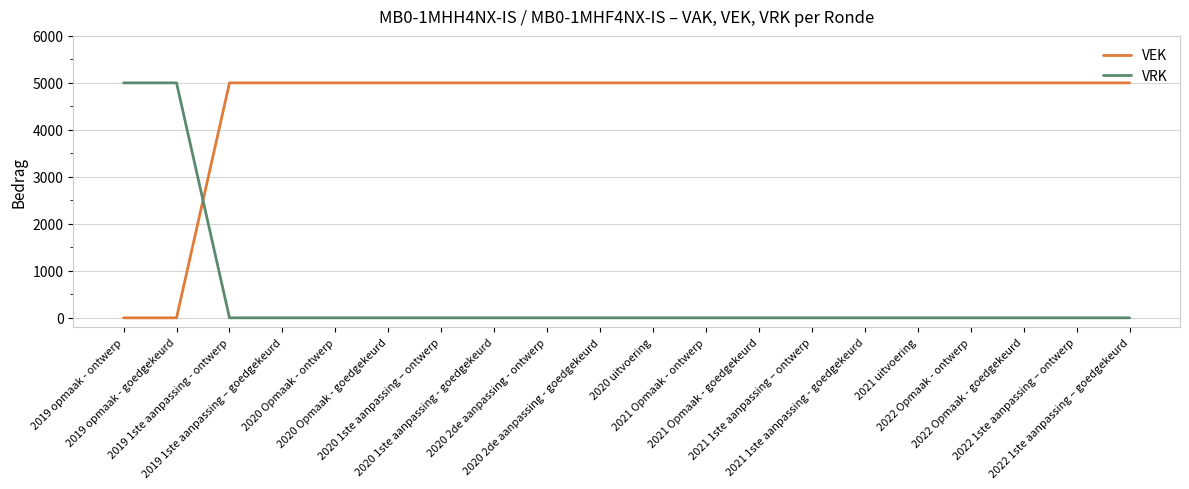

What are all the series names shown in the legend?

VEK, VRK